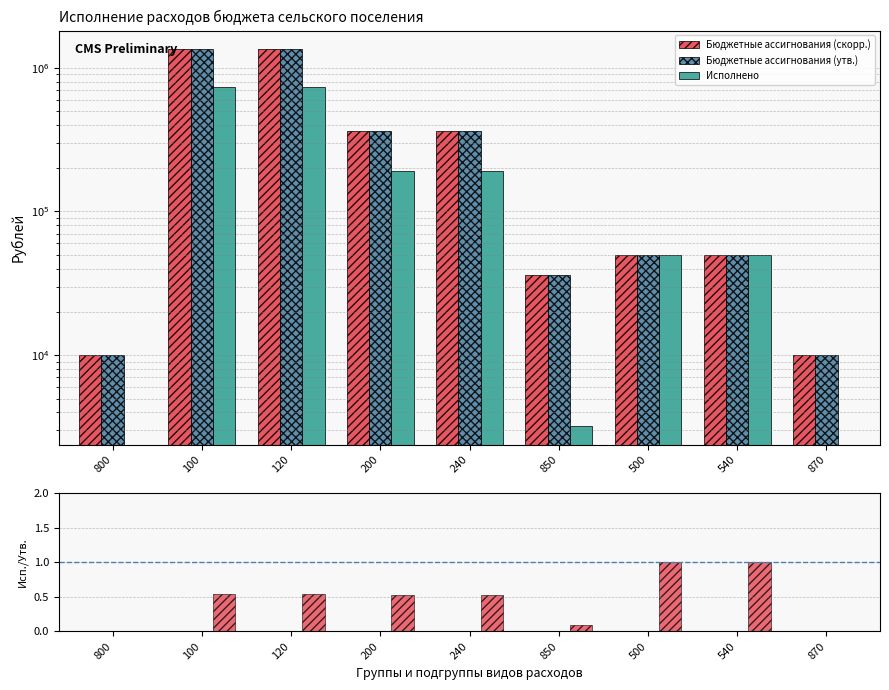

How many values in the Исполнено / Утв. series exceed 0?

7